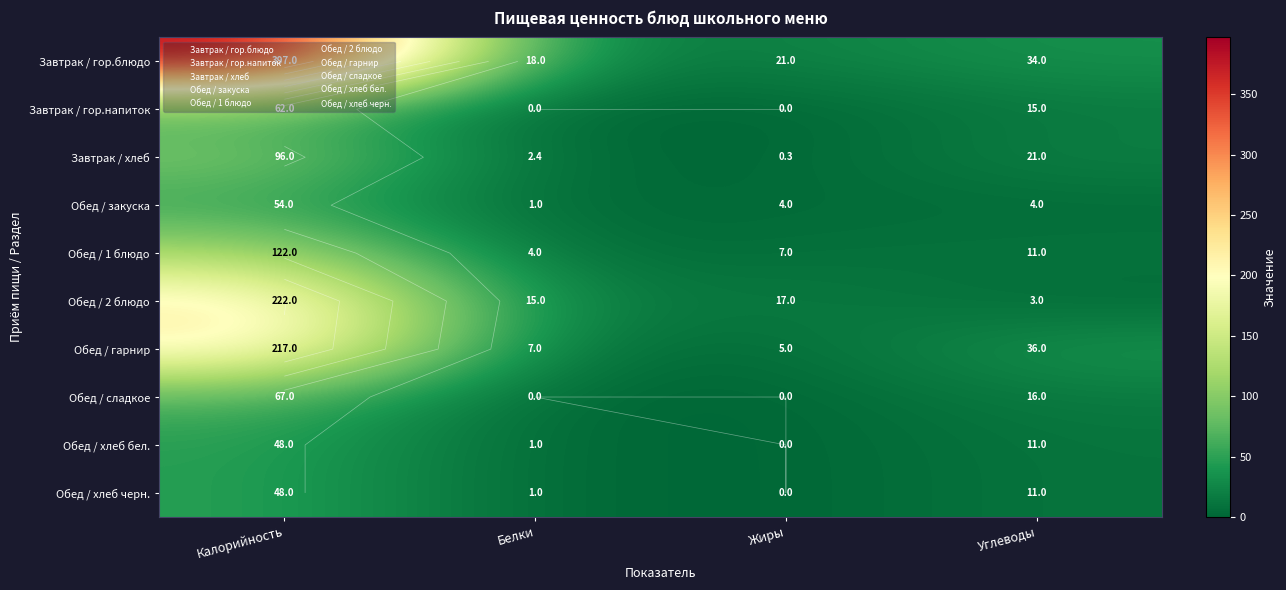

Which has a higher value, Углеводы or Калорийность?

Калорийность